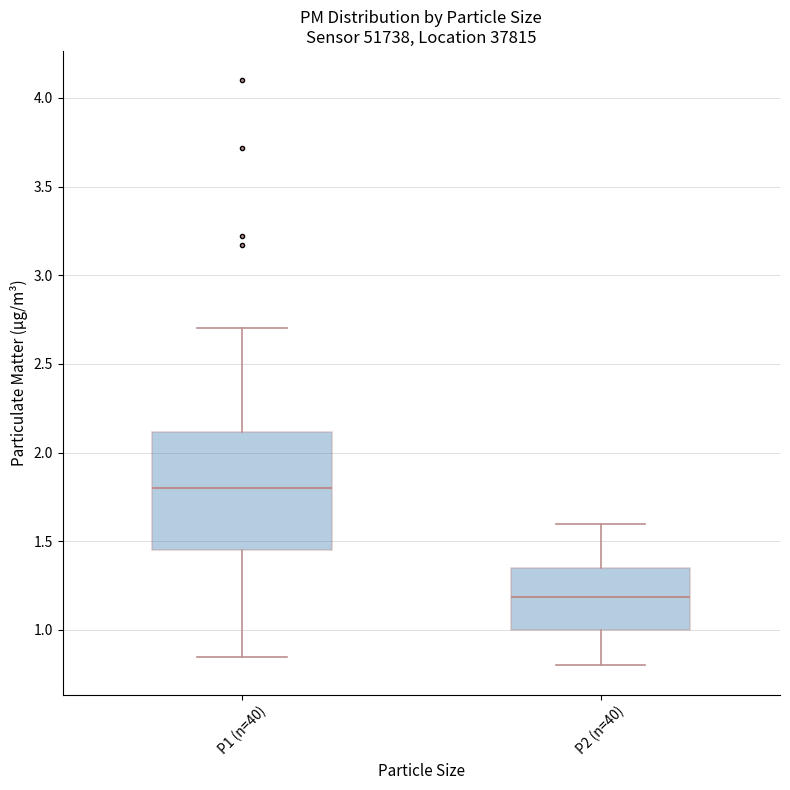

Reading left to right, transcribe this box plot: for each box, give where its median line is, the range the box spans, and where its two whiskers end, as read against the y-axis. The values are not printed on the chart, so give them approximately, as read against the axis.

P1 (n=40): median 1.80, box 1.45 to 2.10, whiskers 0.85 to 2.70
P2 (n=40): median 1.20, box 1.00 to 1.35, whiskers 0.80 to 1.60